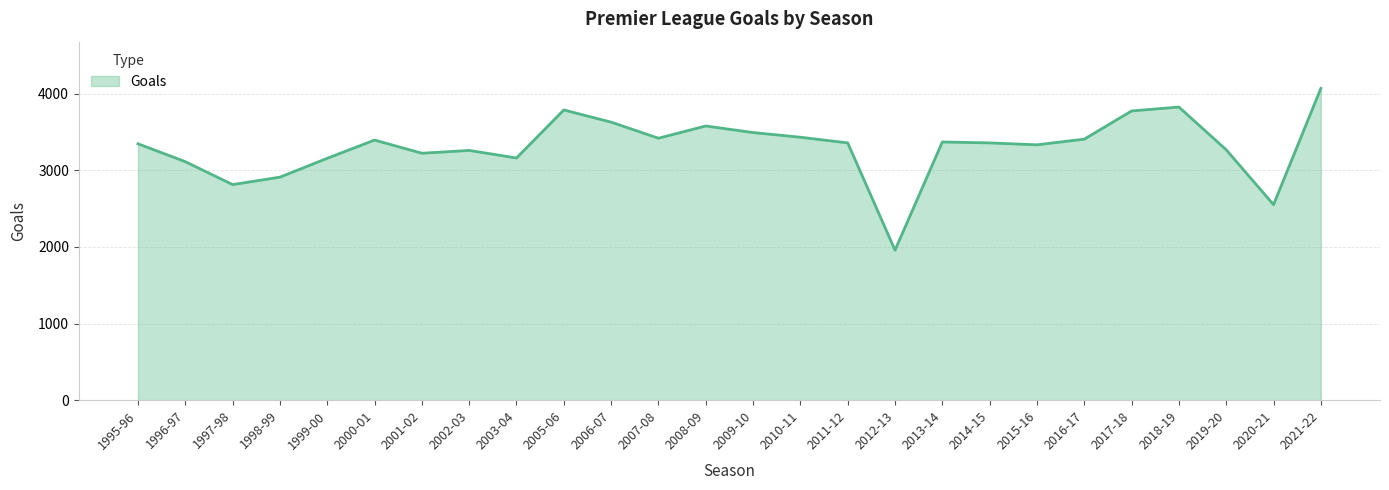

What position from the right is 2021-22?

1